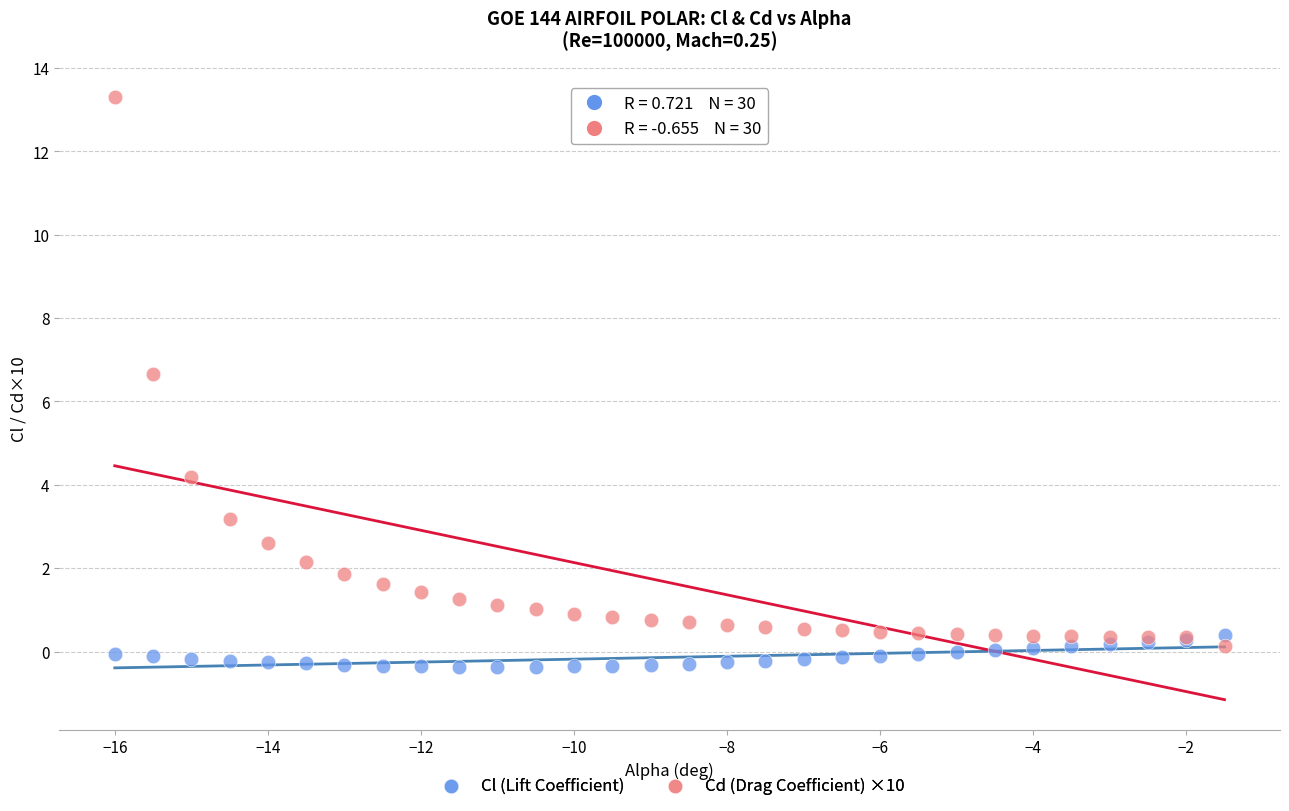

Which series contains the highest Y value?

Cd (Drag Coefficient) ×10